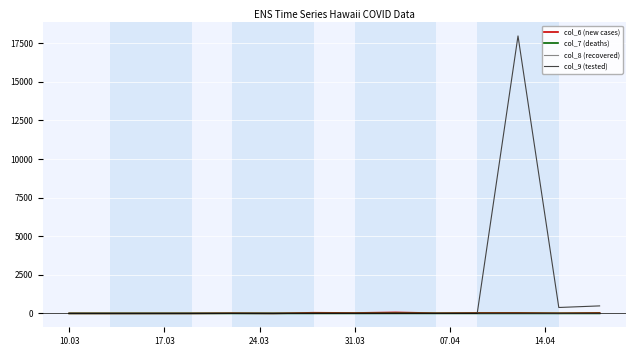

What is the difference between the second highest and minimum values in the col_7 (deaths) series?

1